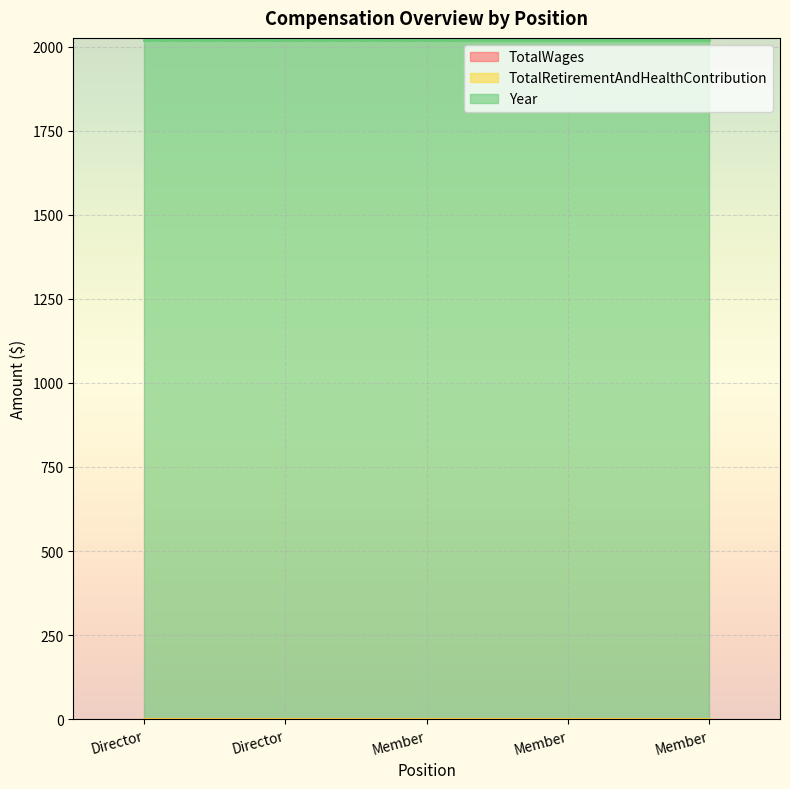

What are all the series names shown in the legend?

TotalWages, TotalRetirementAndHealthContribution, Year